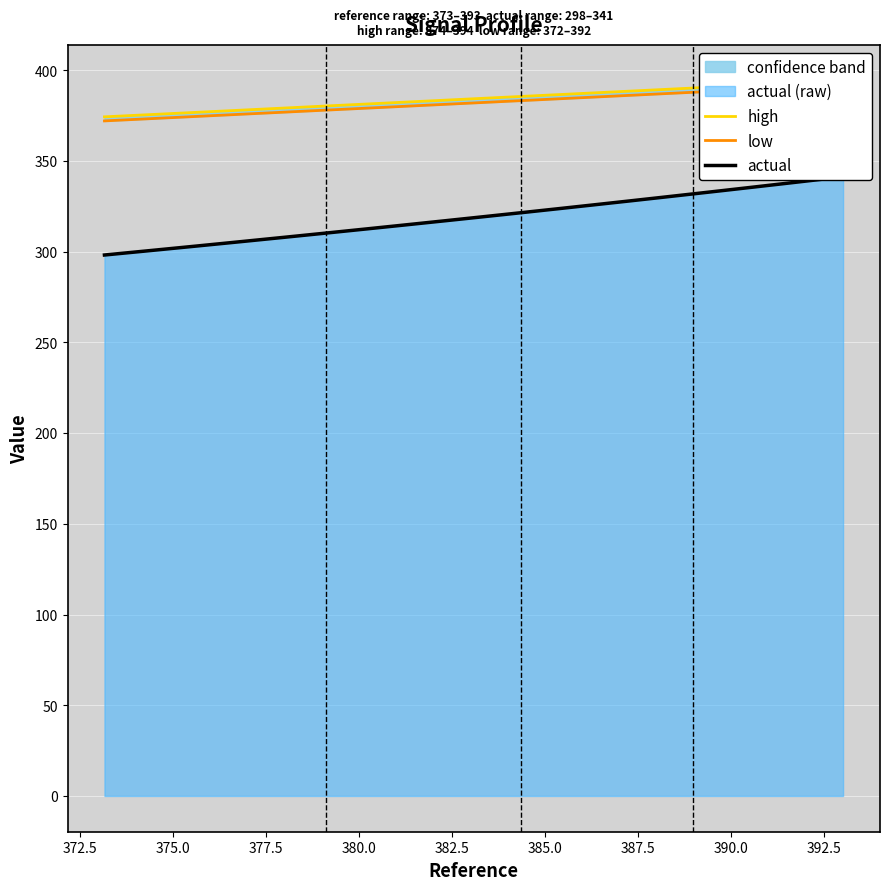

List the series in order of their peak value, lowest first.

actual, low, high